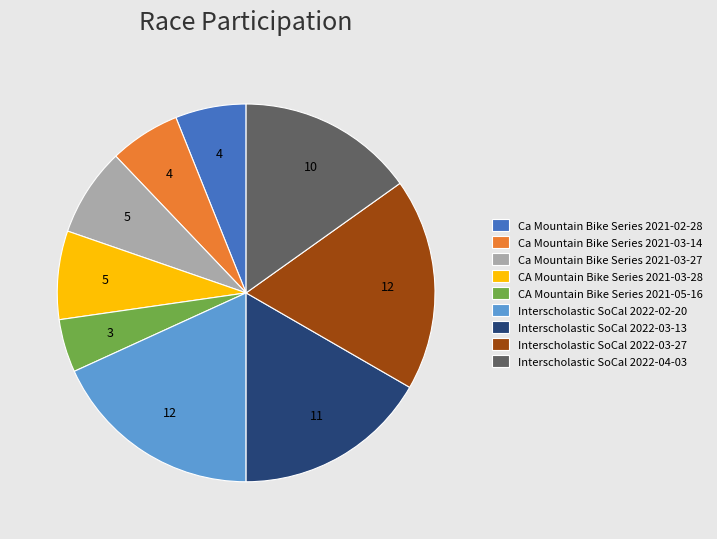

Approximately how many times larger is the value at CA Mountain Bike Series 2021-05-16 compared to Interscholastic SoCal 2022-03-13?

0.3